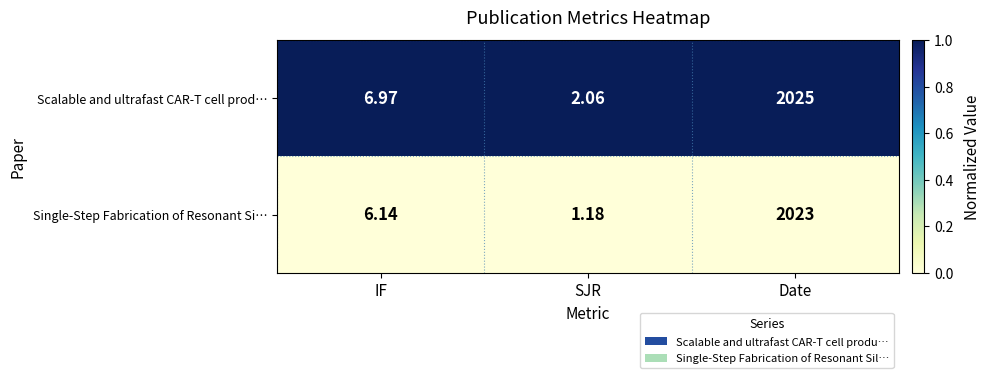

At which category does the chart reach its peak across all series?

Date